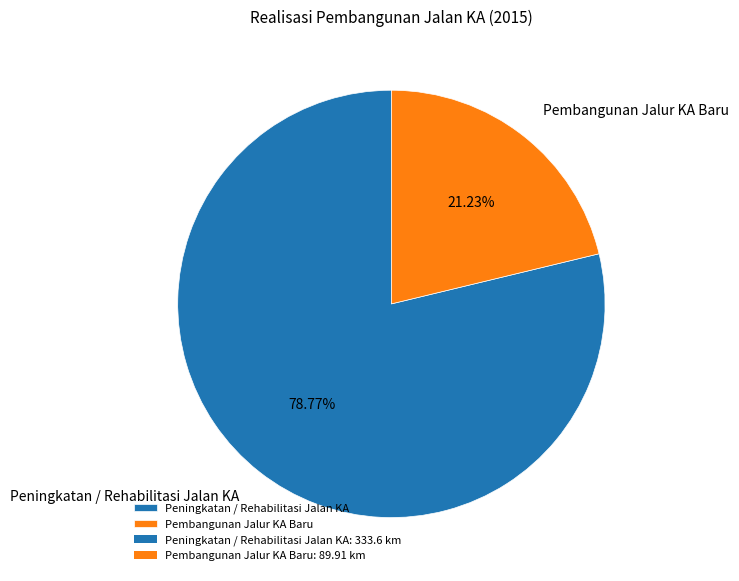

How many segments does this pie chart have?

2